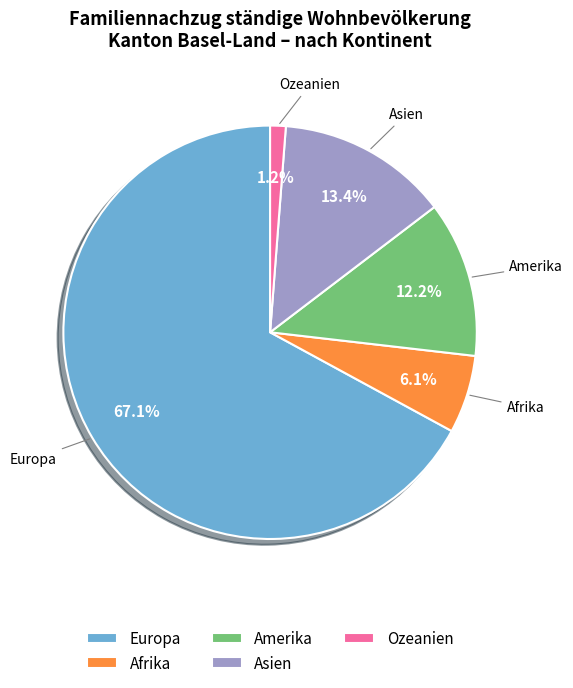

What is the ratio of the value at Amerika to the value at Afrika?

2.0